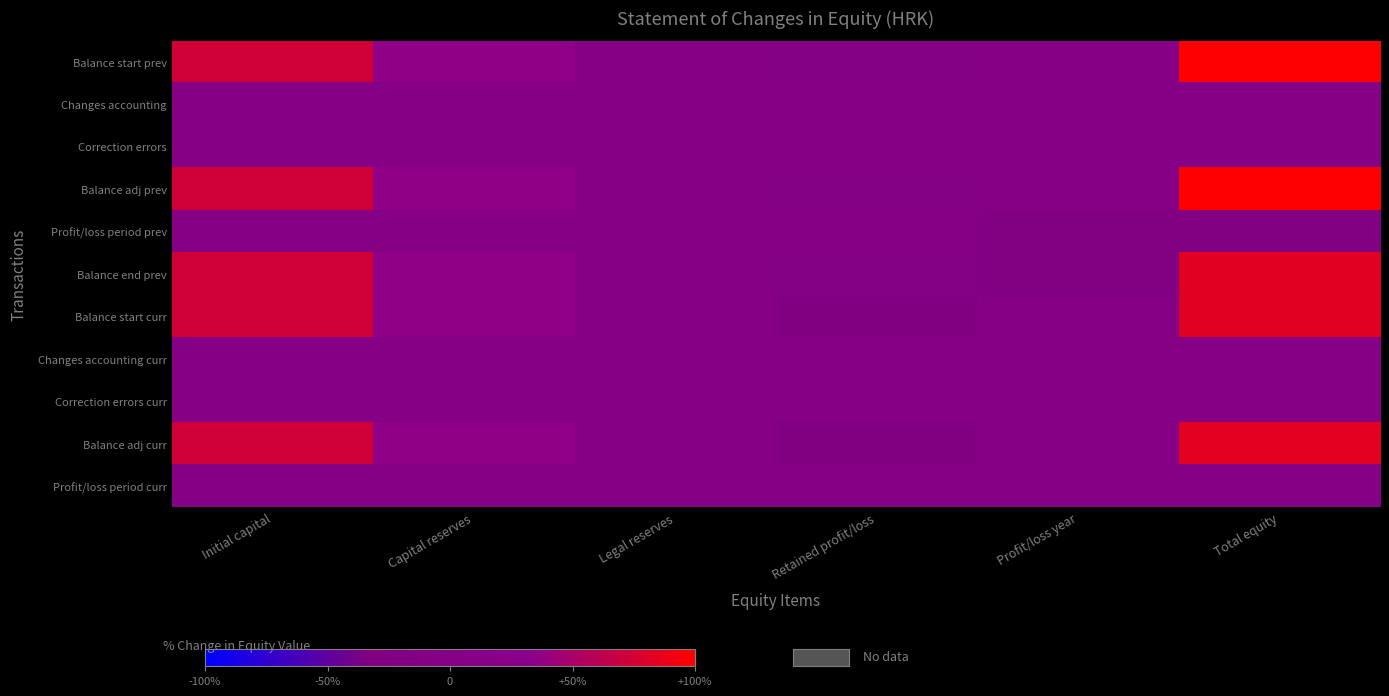

At how many categories does at least one series exceed 47?

6